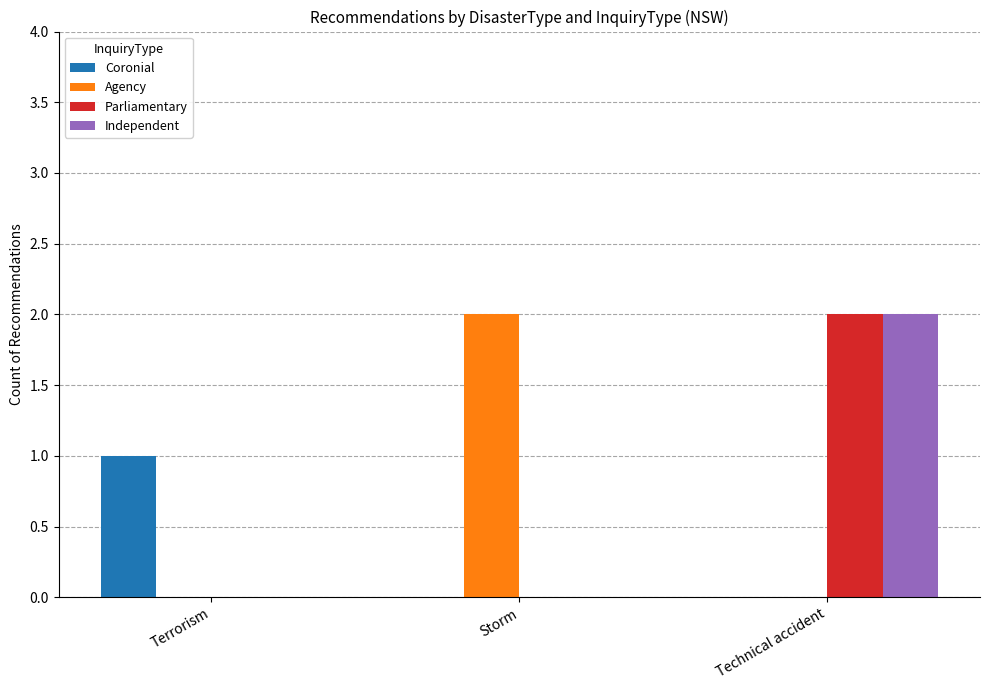

What is the total value across all series at Terrorism?

1